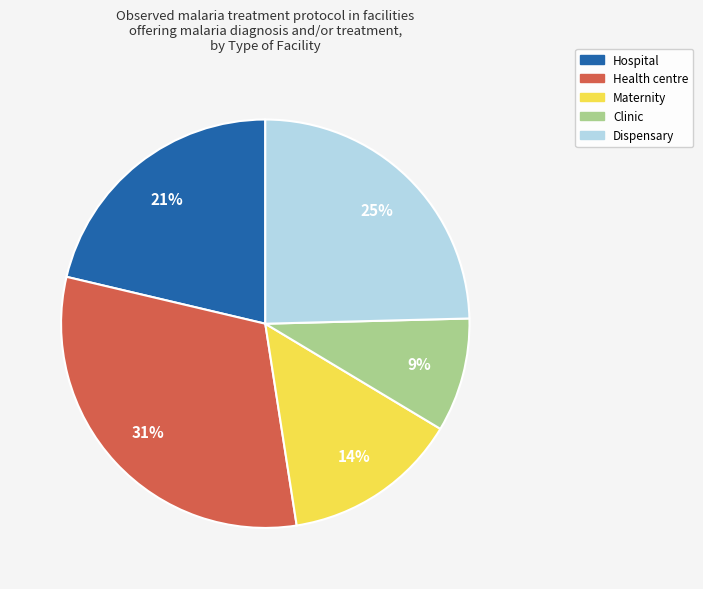

What is the ratio of the value at Dispensary to the value at Hospital?

1.2